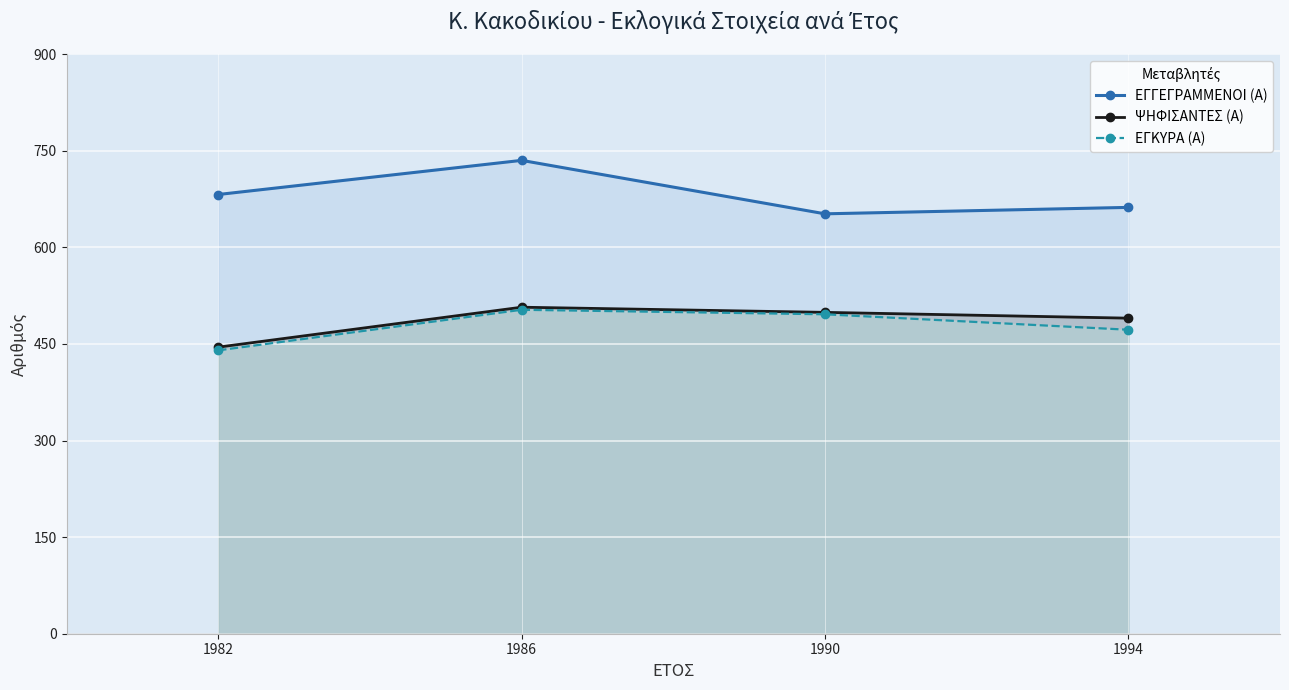

The ΕΓΓΕΓΡΑΜΜΕΝΟΙ (Α) series shows 238 at 1986. True or false?

False